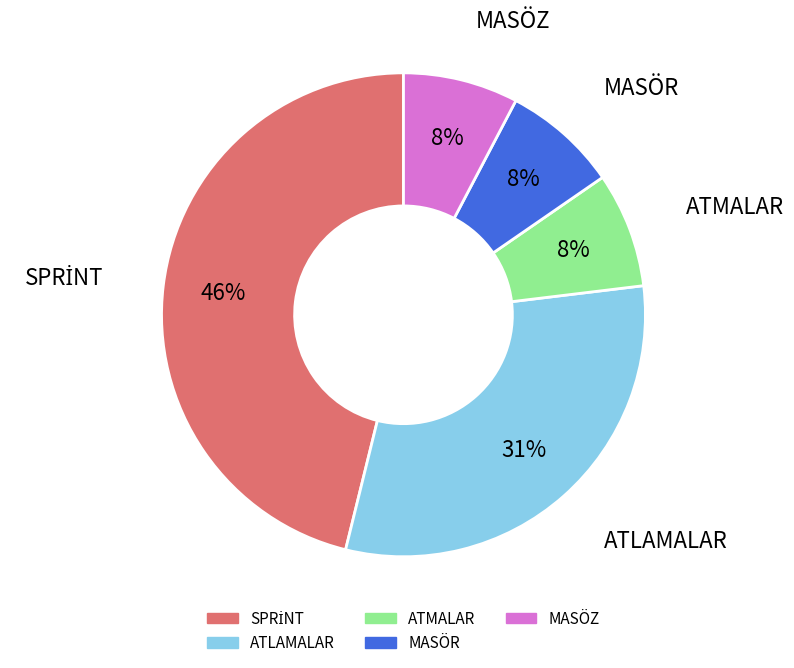

To the nearest percent, what is the average slice percentage?

20%